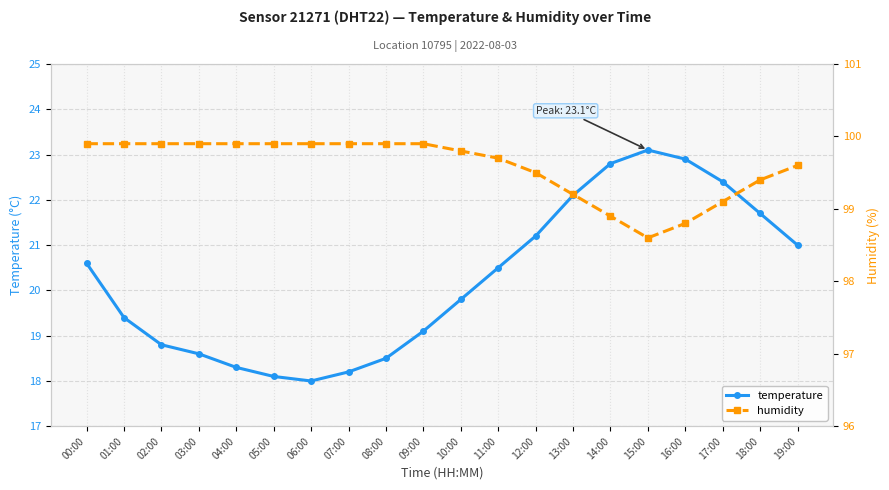

List the labels in order of temperature value, largest first.

15:00, 16:00, 14:00, 17:00, 13:00, 18:00, 12:00, 19:00, 00:00, 11:00, 10:00, 01:00, 09:00, 02:00, 03:00, 08:00, 04:00, 07:00, 05:00, 06:00